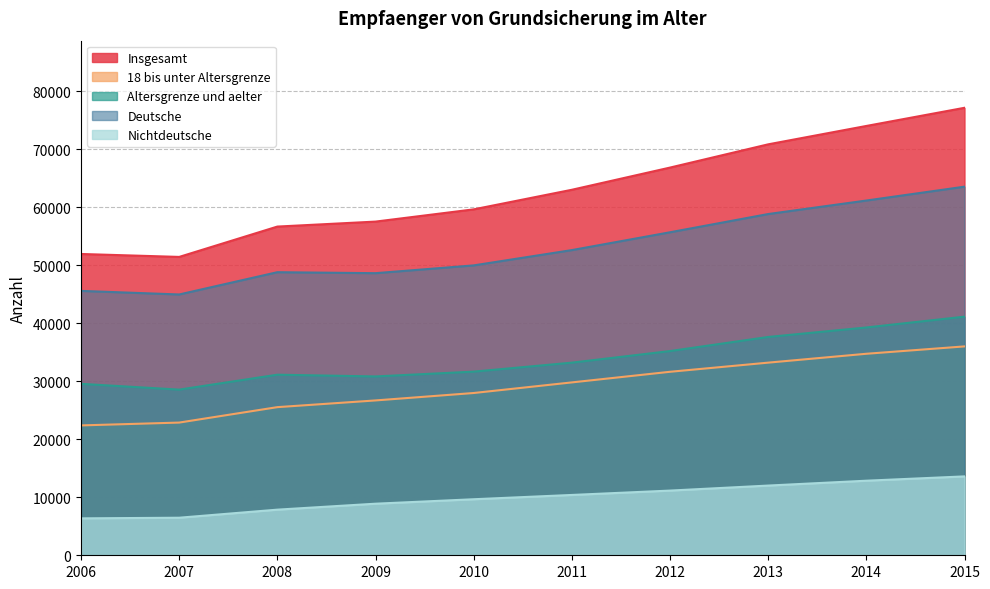

What is the minimum value shown in the chart?

6361